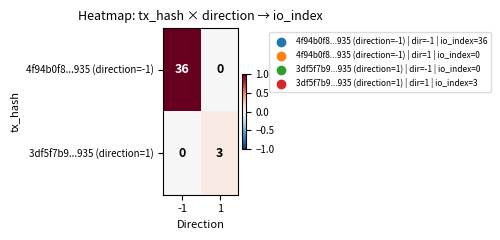

What value does the 3df5f7b9...935 (direction=1) series have at 1?

3